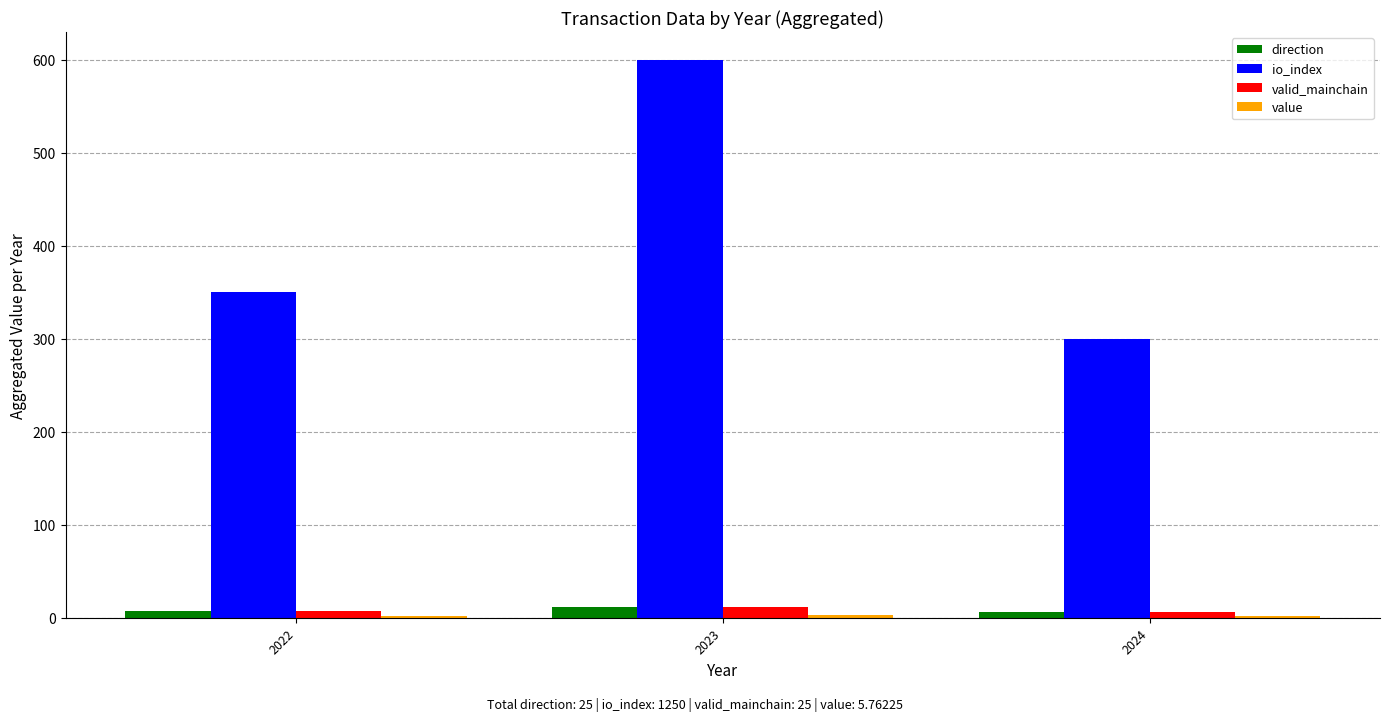

Which series has the largest total across all categories?

io_index